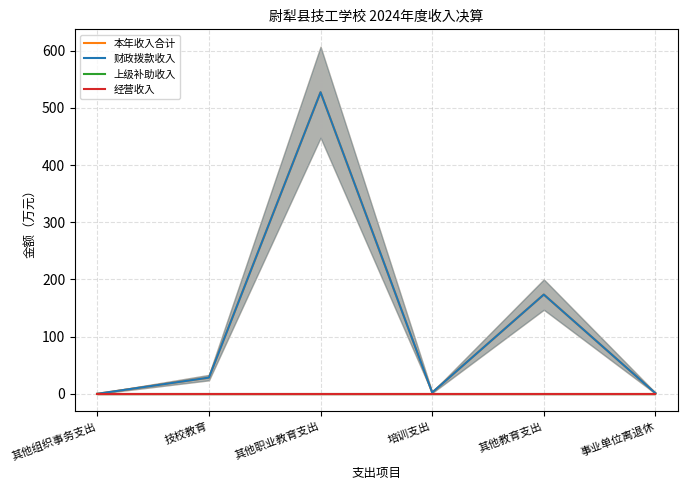

How many lines are shown in the chart?

4